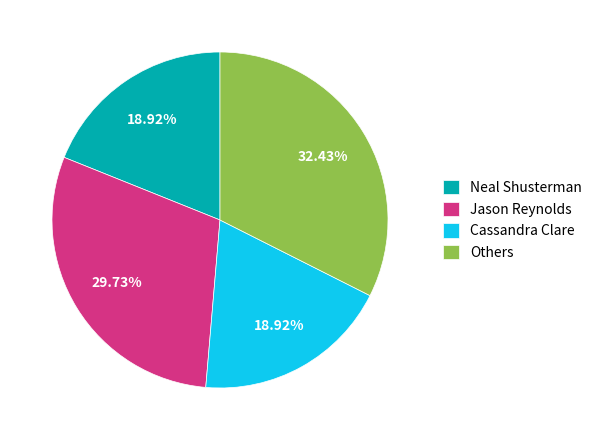

Combined, do Cassandra Clare and Others account for over 50%?

Yes